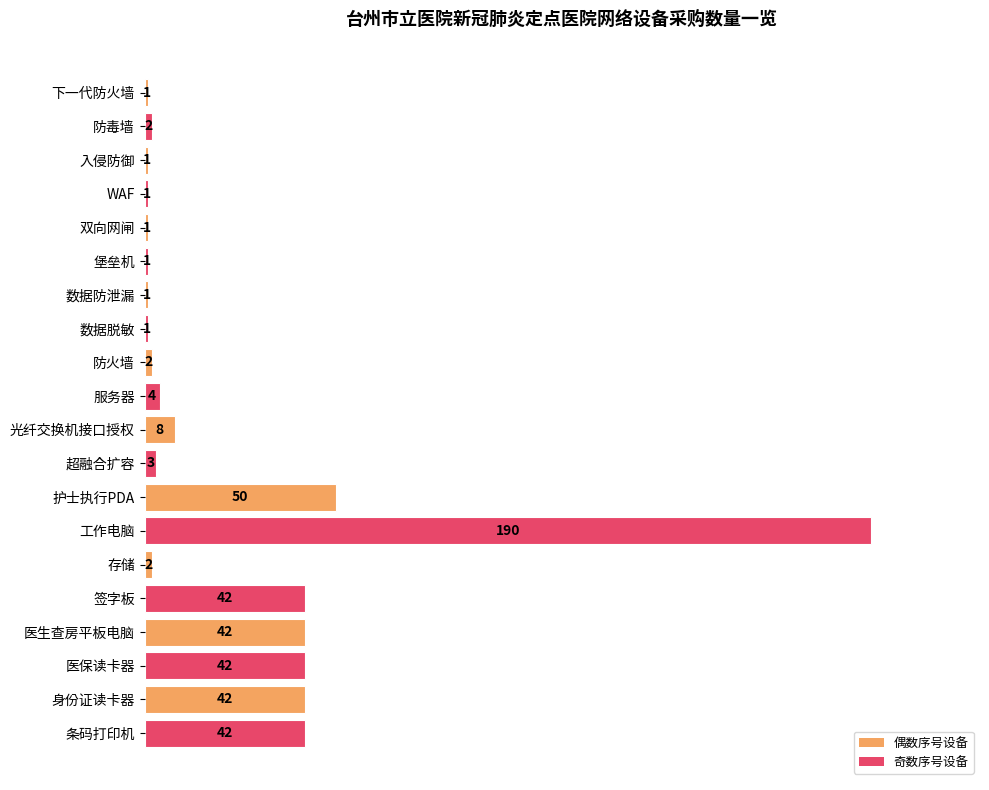

The chart shows a value of 50 at 护士执行PDA. True or false?

True